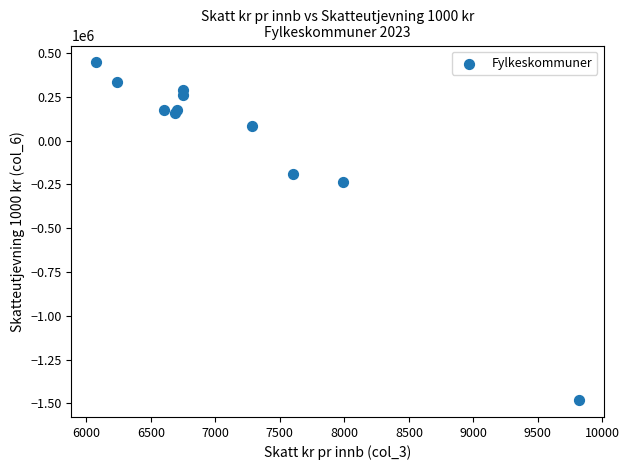

What Y value in the scatter plot is closest to -517810?

-239236.2